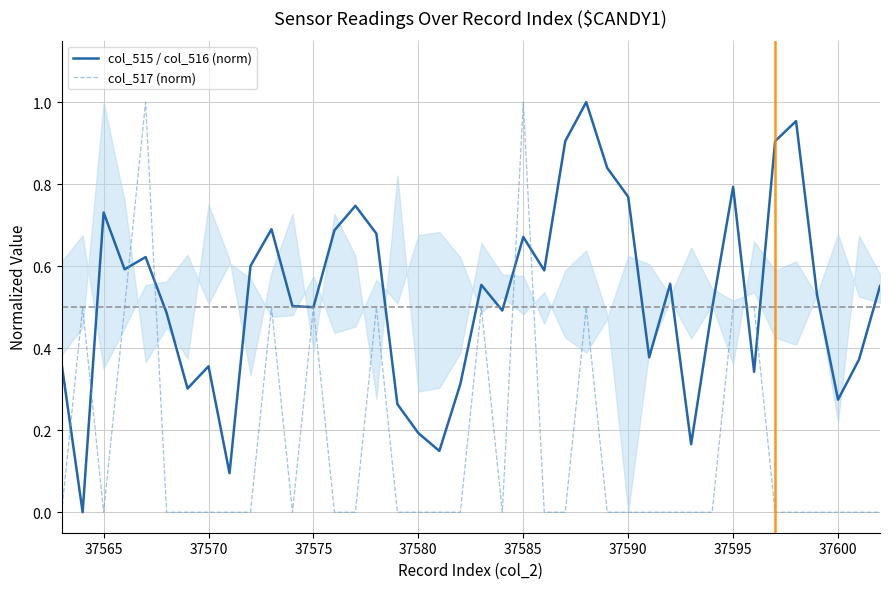

At how many categories does at least one series exceed 0?

40